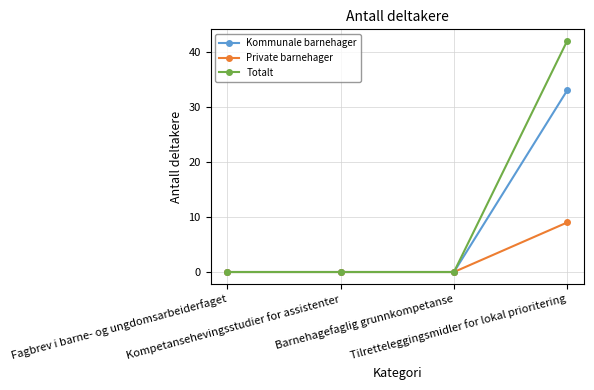

Reading left to right, what are all the values shown in this chart?

Kommunale barnehager: 0	0	0	33
Private barnehager: 0	0	0	9
Totalt: 0	0	0	42